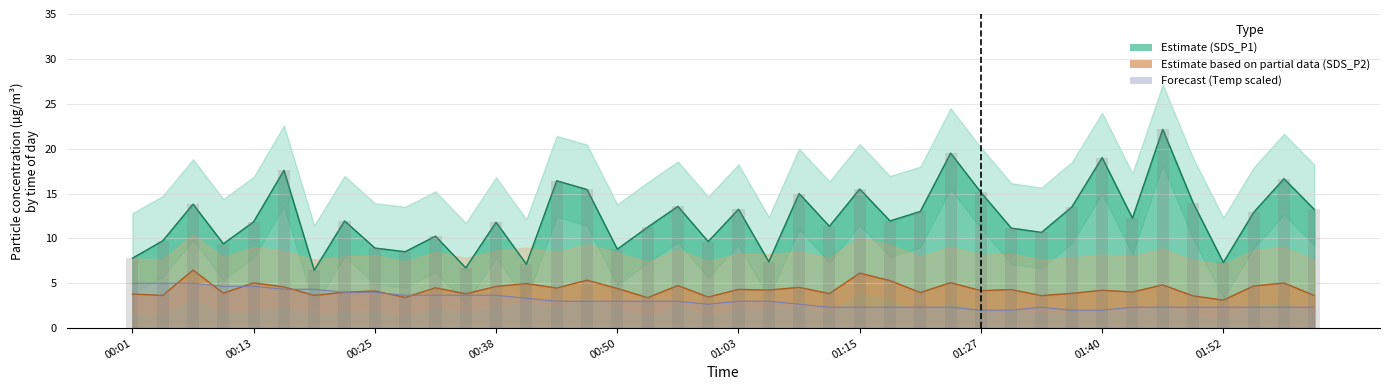

True or false: the data shows 15.4 at 34.

False